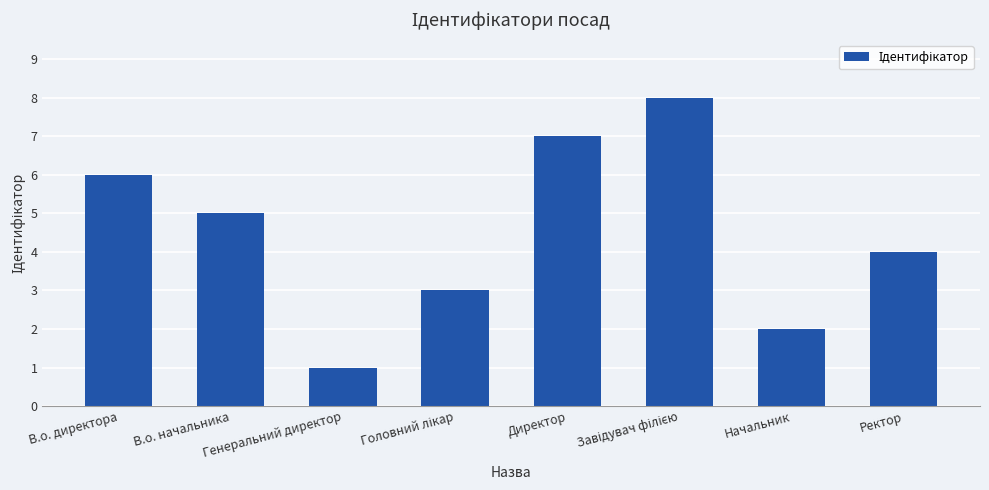

What is the label of the 1st bar from the left?

В.о. директора